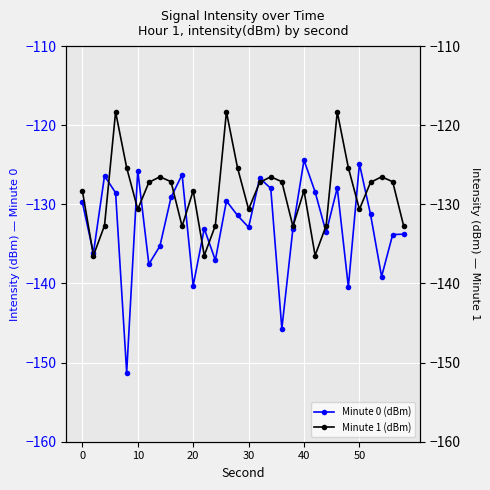

What is the highest value of the Minute 0 (dBm) series?

-124.4